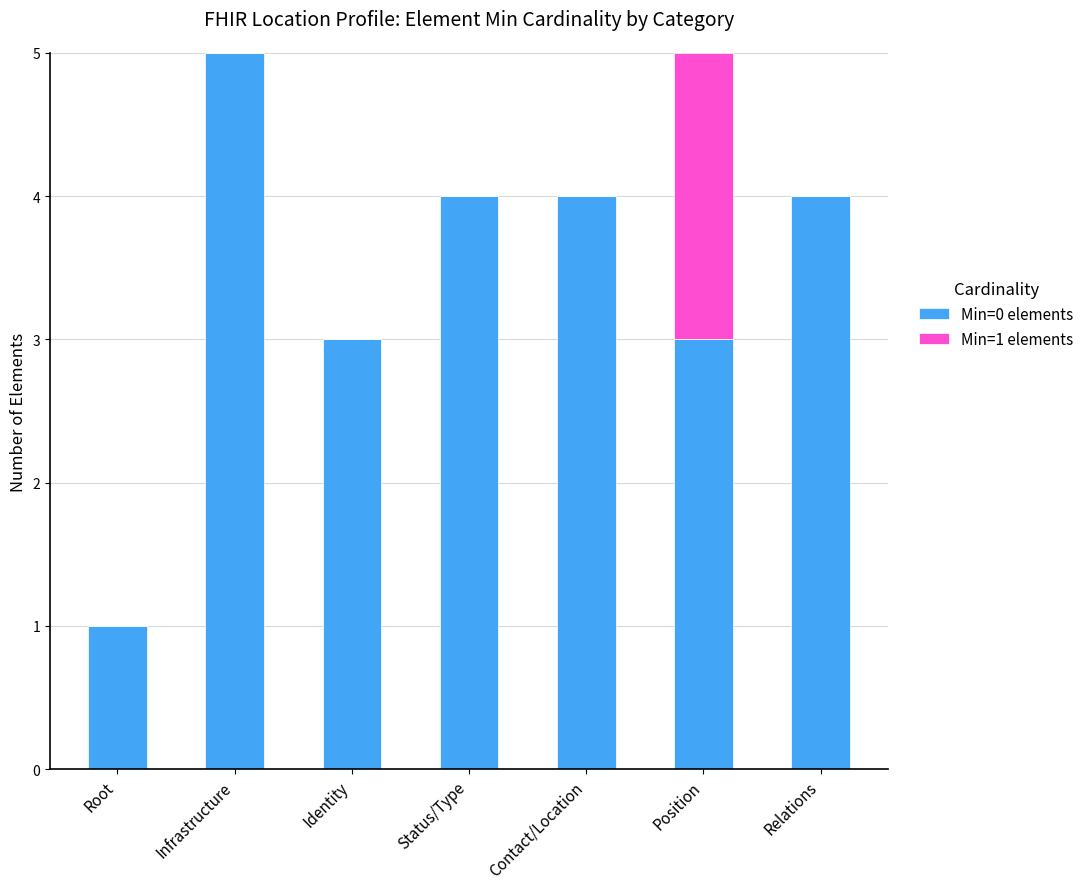

At which label does Min=0 elements reach its peak?

Infrastructure